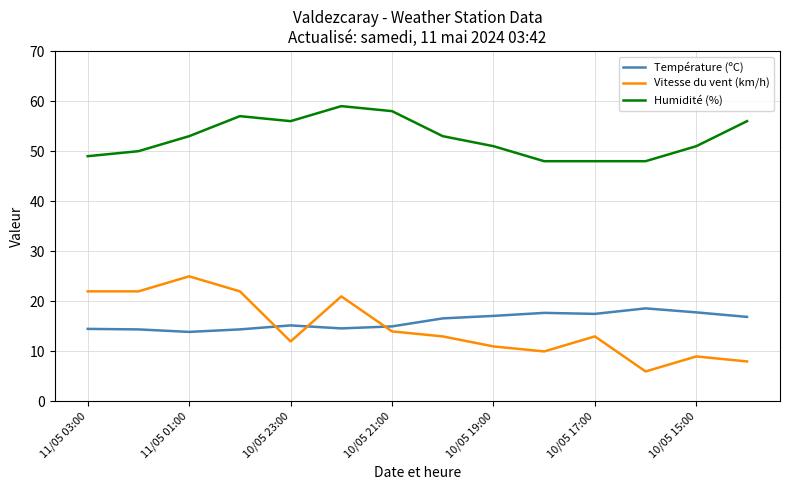

Which series has the largest total across all categories?

Humidité (%)